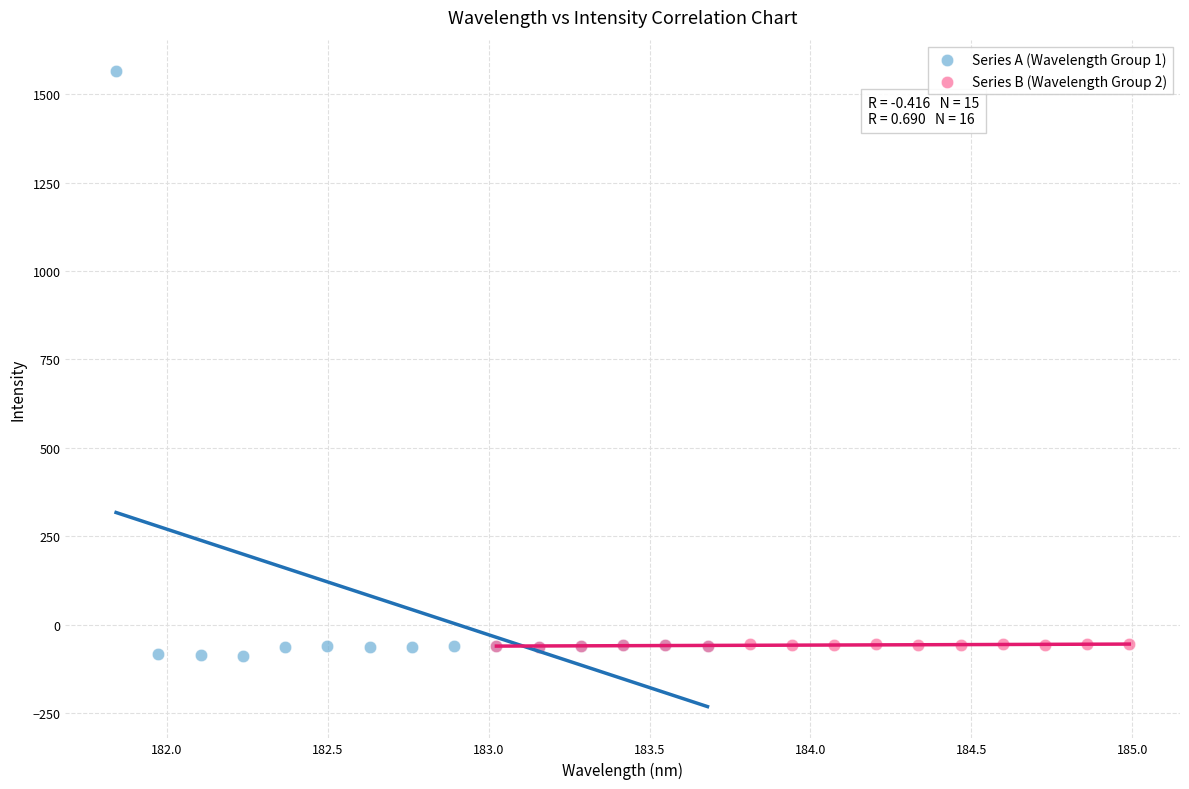

Which series has the widest spread of Y values?

Series A (Wavelength Group 1)